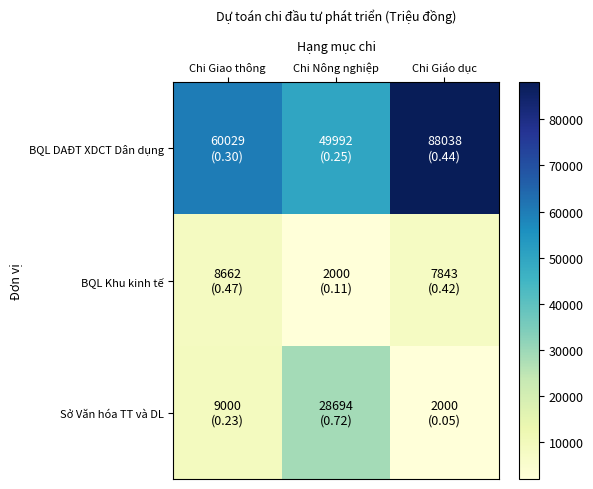

Reading right to left, what are all the values shown in this chart?

BQL DAĐT XDCT Dân dụng: Chi Giáo dục=88038	Chi Nông nghiệp=49992	Chi Giao thông=60029
BQL Khu kinh tế: Chi Giáo dục=7843	Chi Nông nghiệp=2000	Chi Giao thông=8662
Sở Văn hóa TT và DL: Chi Giáo dục=2000	Chi Nông nghiệp=28694	Chi Giao thông=9000